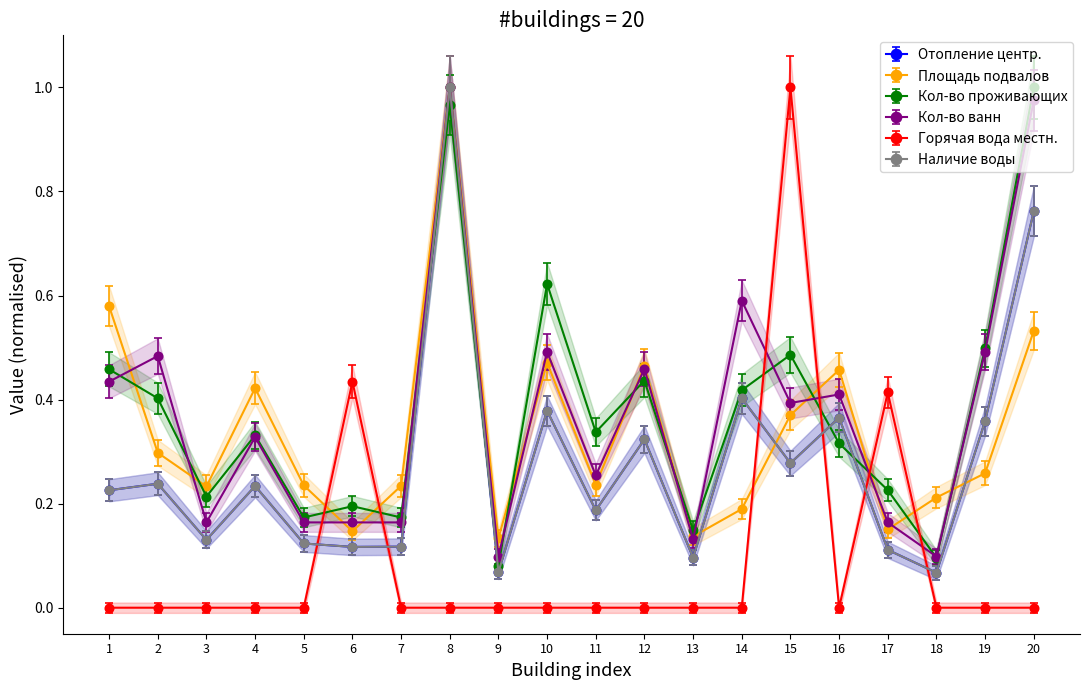

What is the value of the Площадь подвалов point at the 14th from the left?

0.2